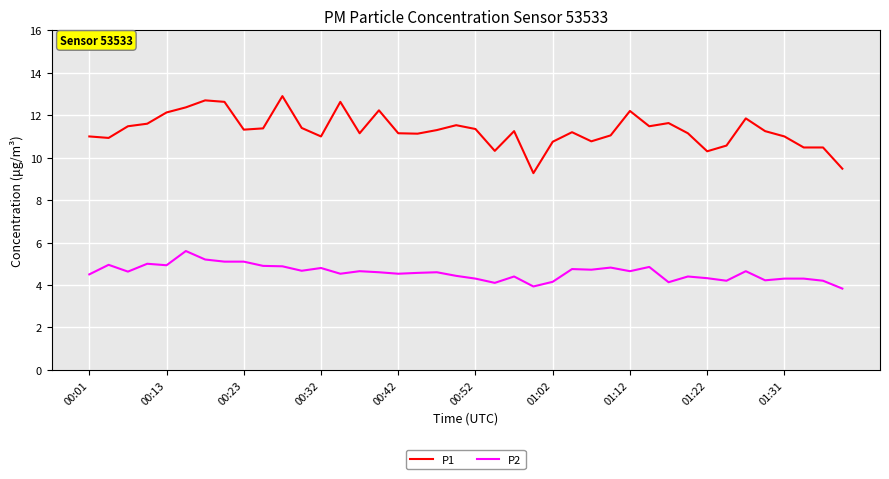

Rank the series by their maximum value, from lowest to highest.

P2, P1